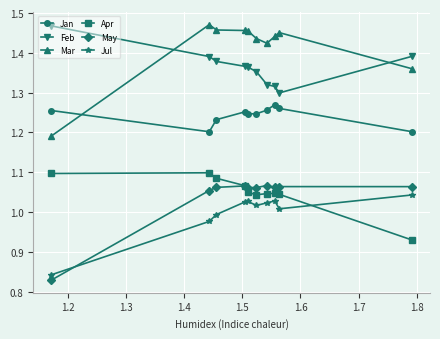

Which series has the largest total across all categories?

Mar